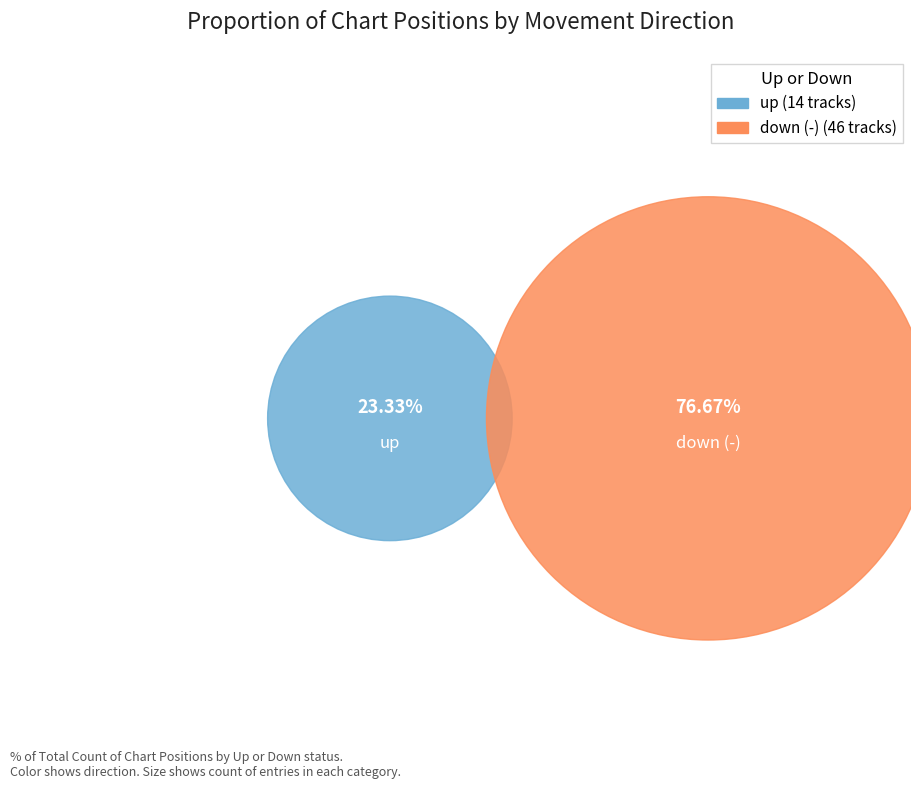

Approximately how many times larger is the value at up compared to down (-)?

0.3